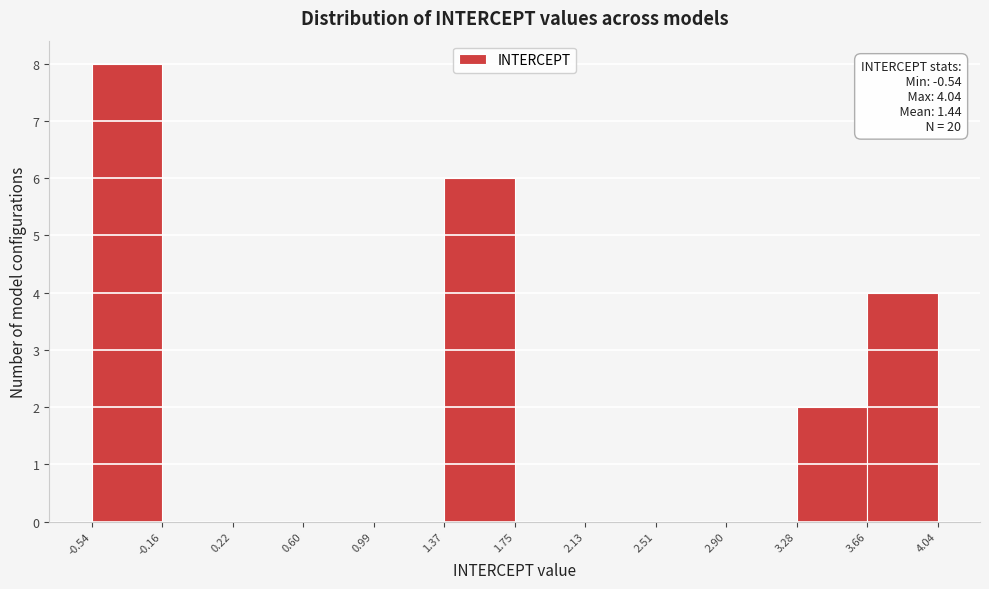

Over which range of the x-axis is the bar tallest?

-0.54 to -0.16